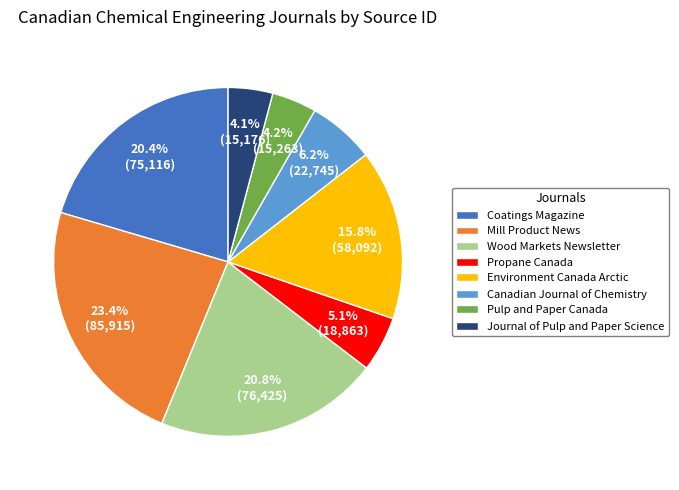

Between Journal of Pulp and Paper Science and Coatings Magazine, which is larger?

Coatings Magazine